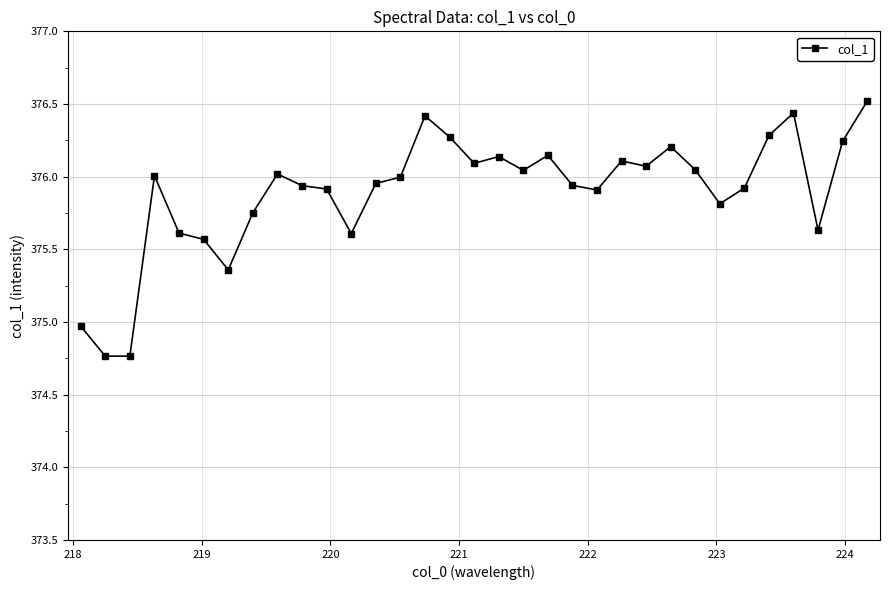

What is the difference between the maximum and minimum values?

1.8